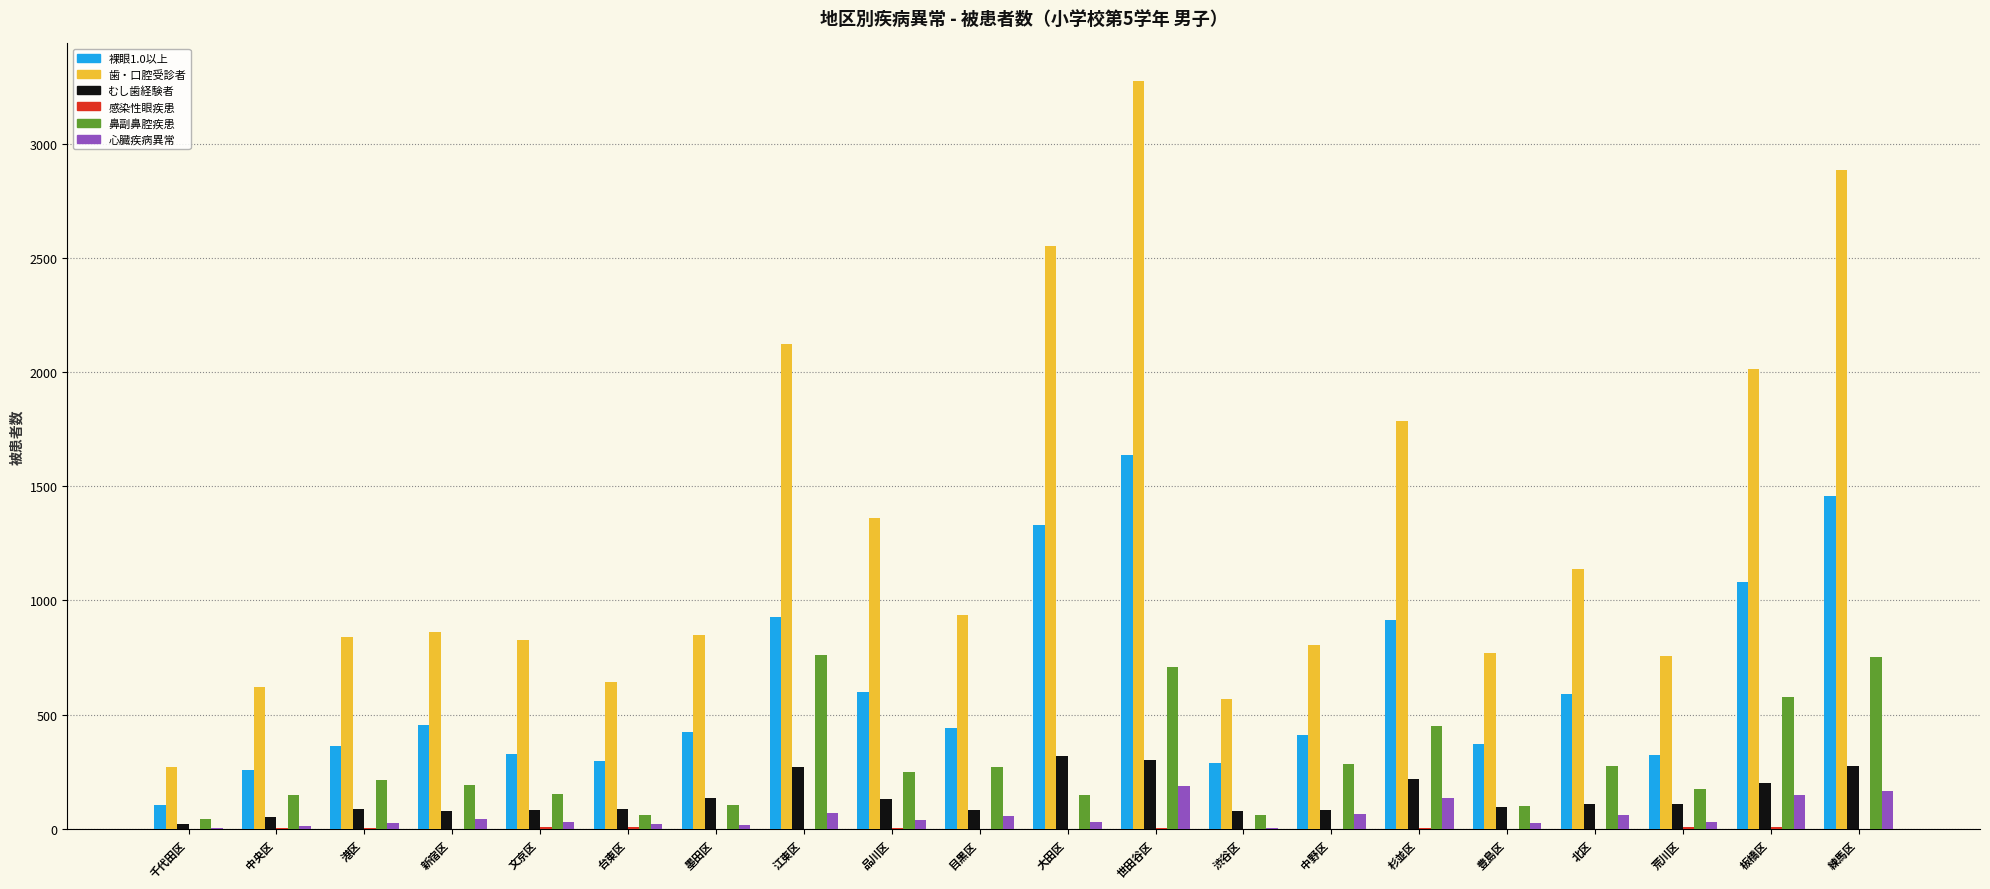

Which series changed the most between 中央区 and 品川区?

歯・口腔受診者